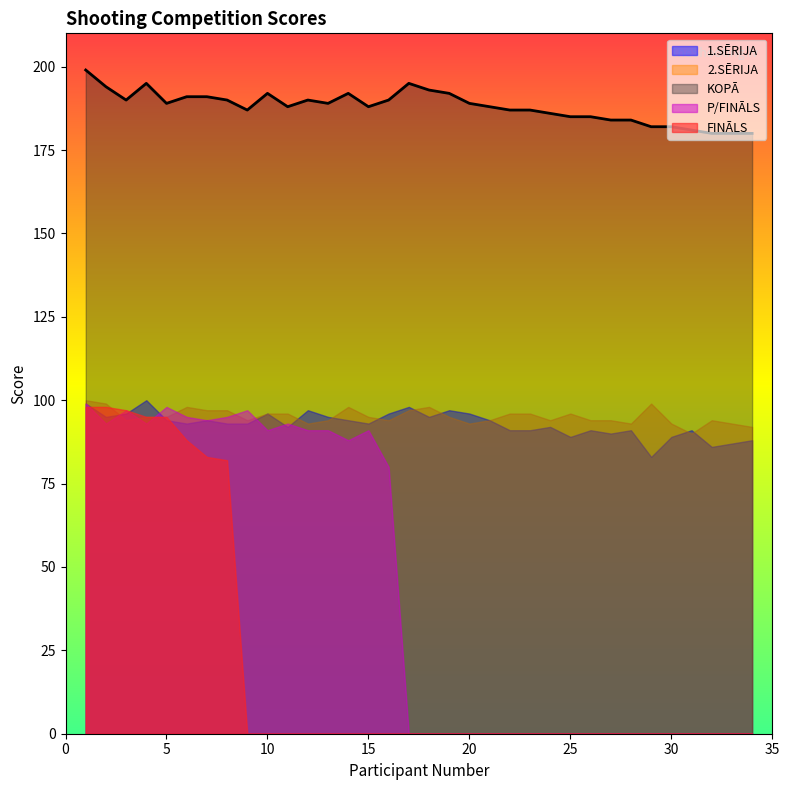

True or false: 1.SĒRIJA has a value of 94 at 14.

True